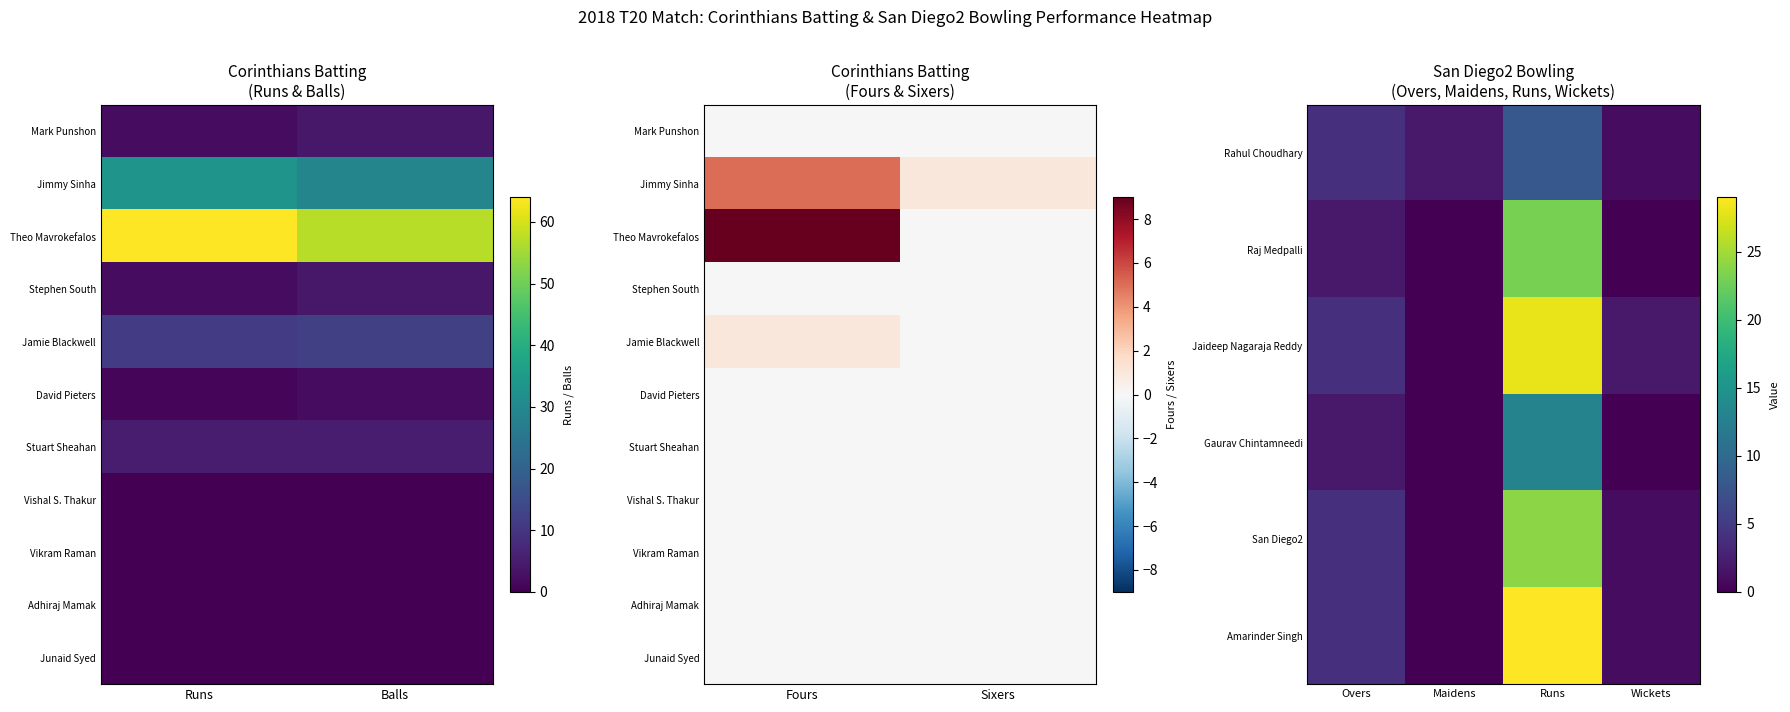

What is the maximum value shown in the chart?

64